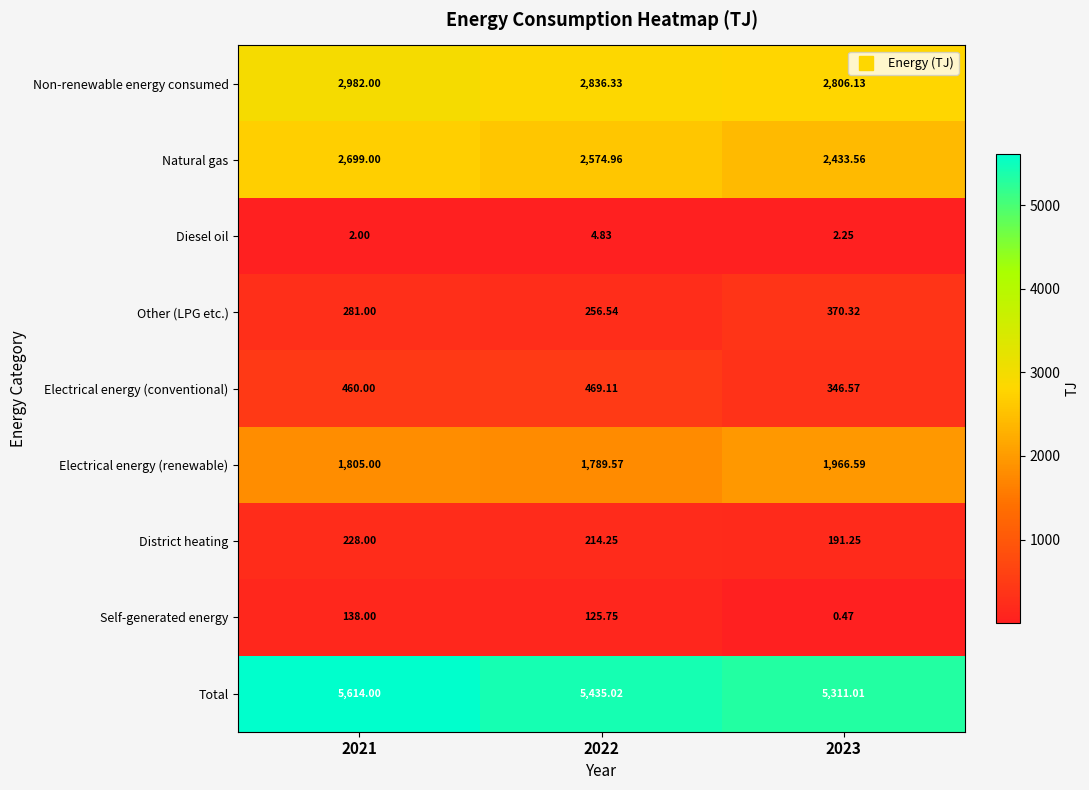

Rank the series by their maximum value, from highest to lowest.

Total, Non-renewable energy consumed, Natural gas, Electrical energy (renewable), Electrical energy (conventional), Other (LPG etc.), District heating, Self-generated energy, Diesel oil